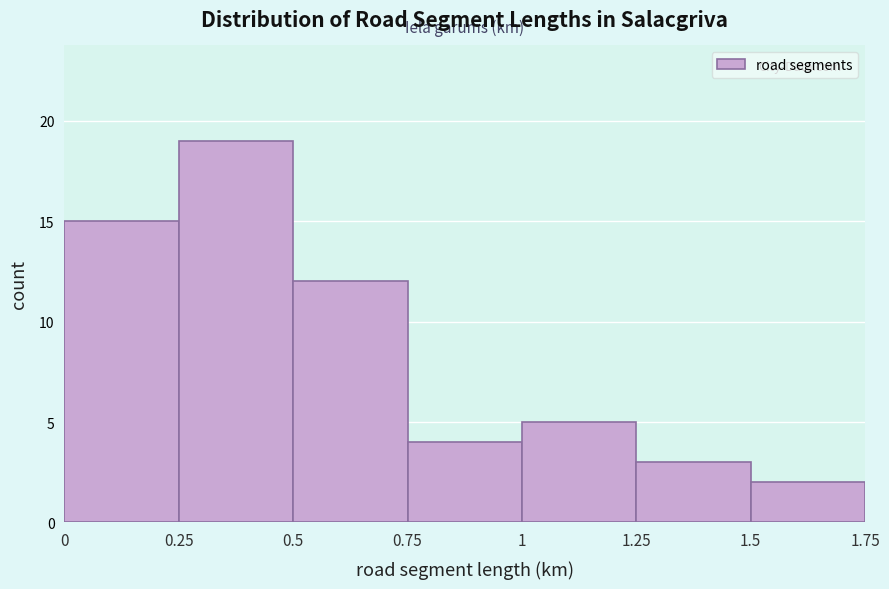

Reading left to right, transcribe this chart: for each bar, give the range it covers on the x-axis and its height. The values are not printed on the chart, so give them approximately, as read against the axis.

0 to 0.25: 15
0.25 to 0.5: 19
0.5 to 0.75: 12
0.75 to 1: 4
1 to 1.25: 5
1.25 to 1.5: 3
1.5 to 1.75: 2